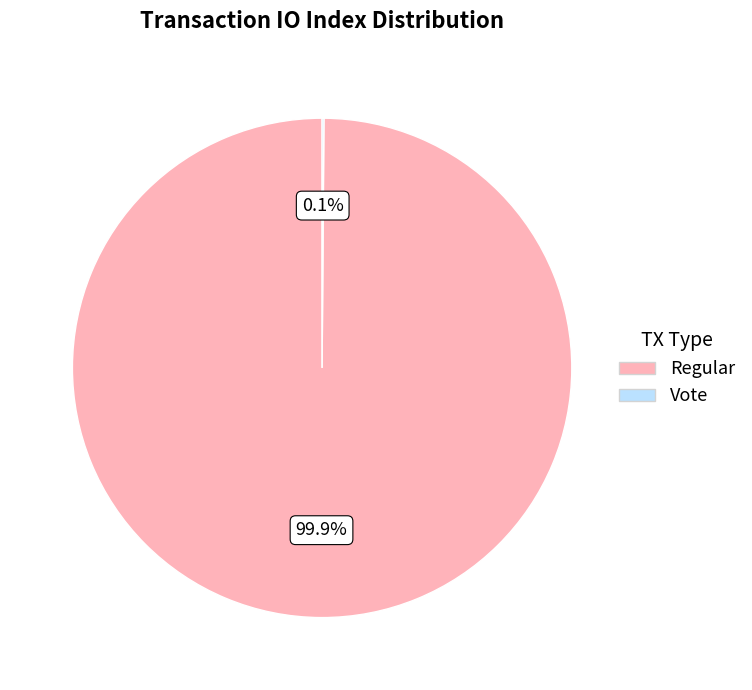

Which slice represents more than half of the pie?

Regular